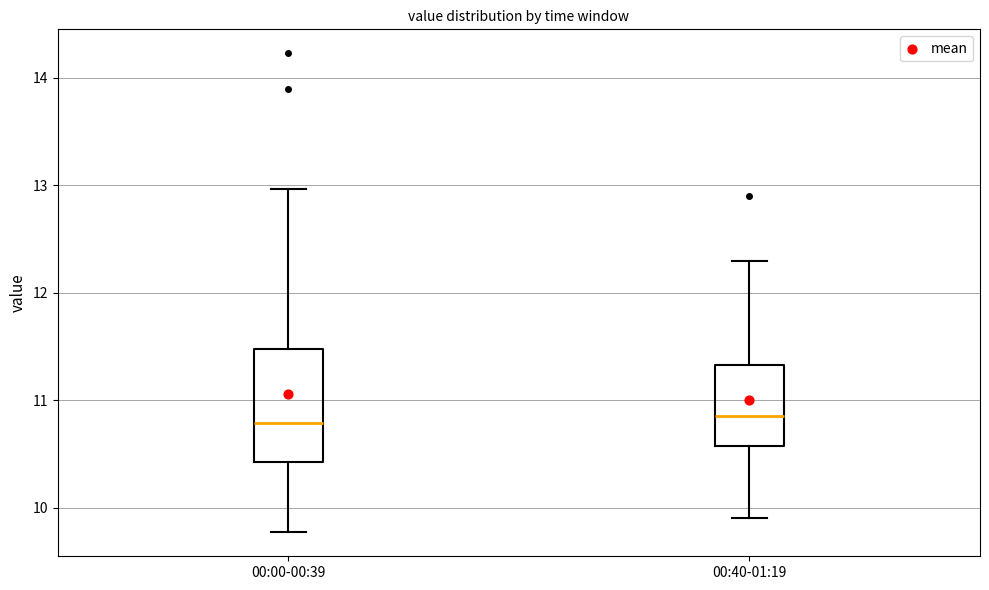

Which box is the tallest, from its lower edge to its upper edge?

00:00-00:39